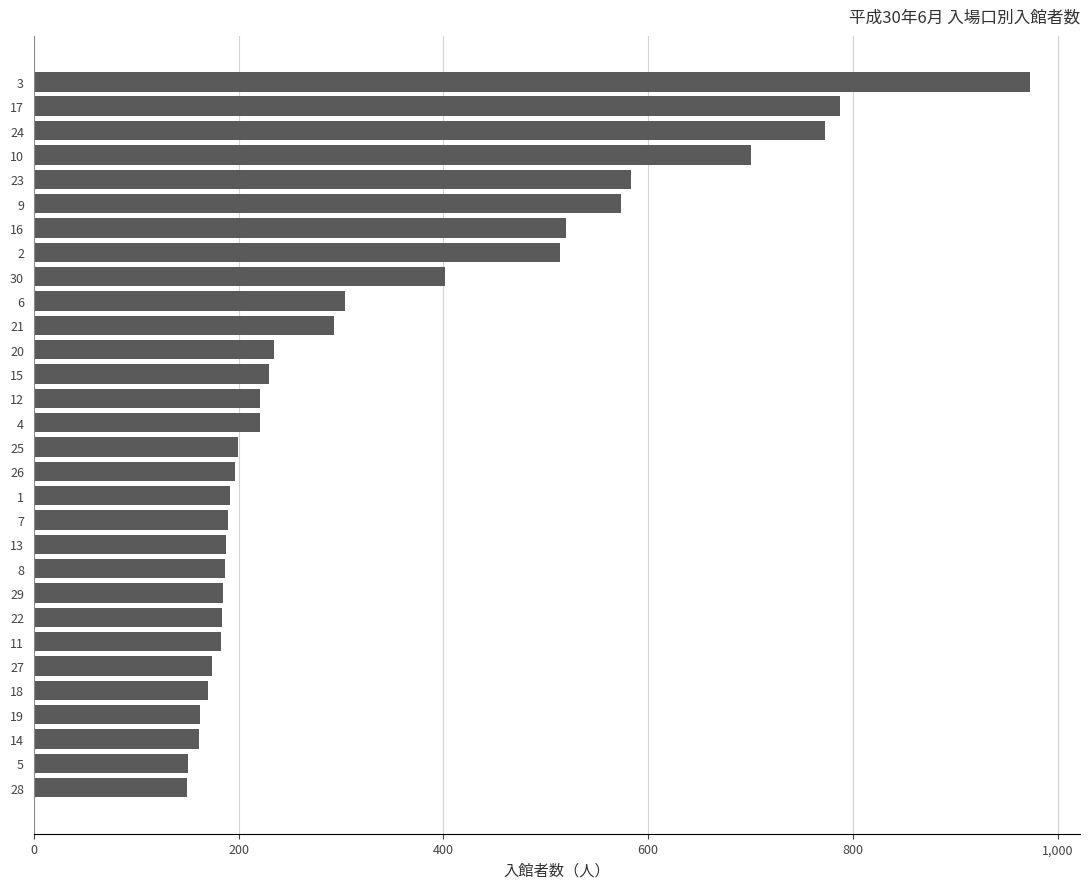

Is it true that the value at 7 is 190?

True